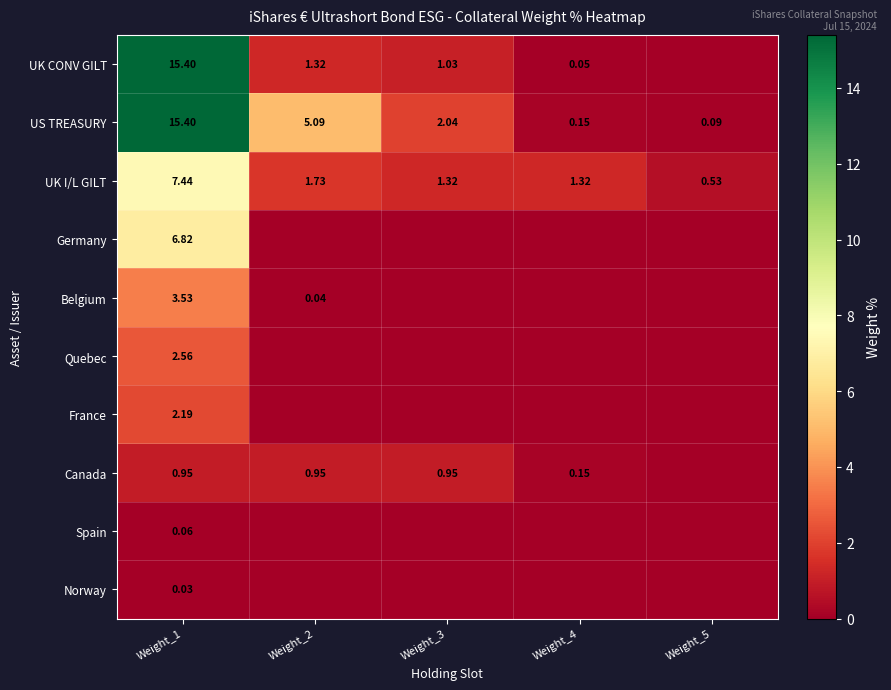

How many data points in Quebec are above 0?

1